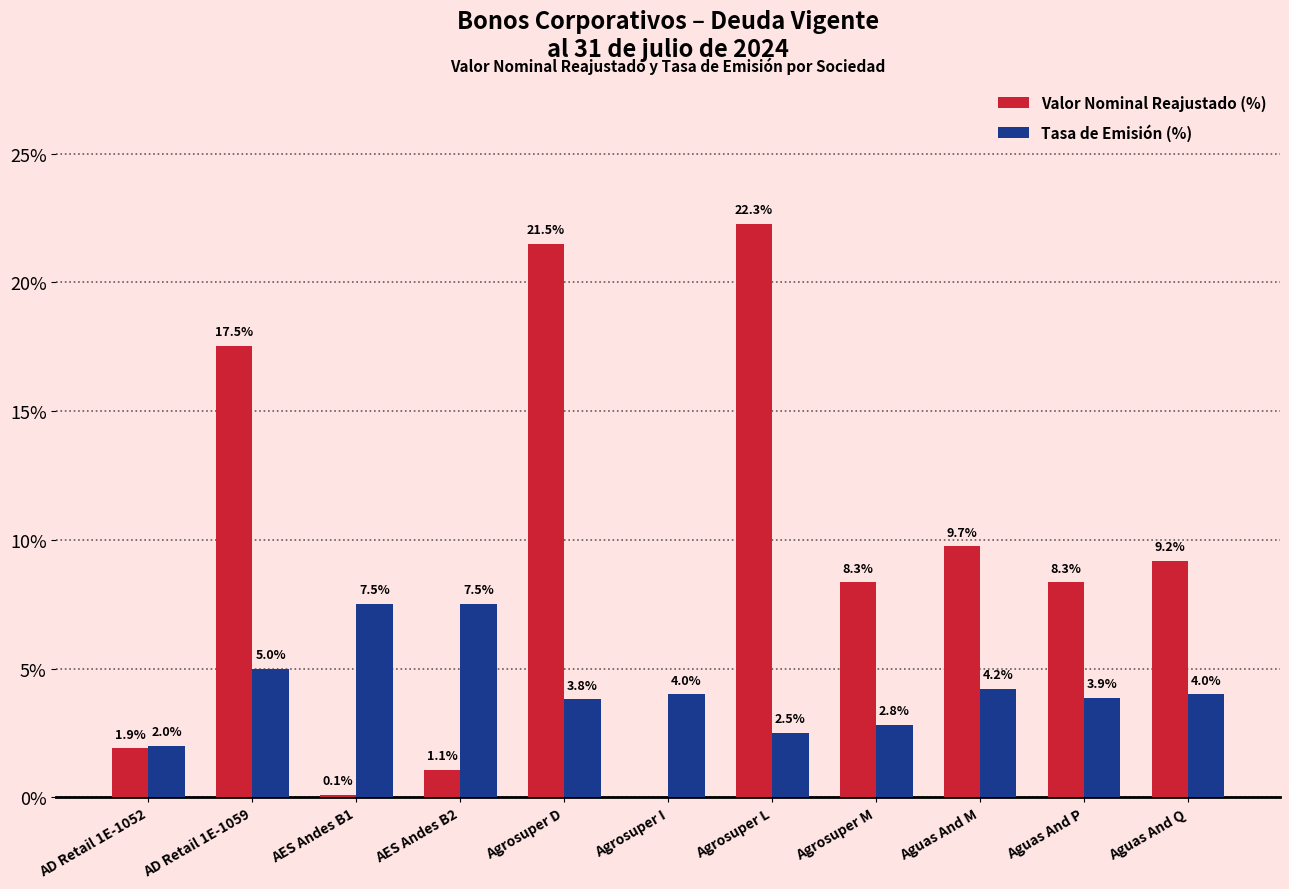

Reading left to right, extract all data points from this chart.

Valor Nominal Reajustado (%): AD Retail 1E-1052=1.9	AD Retail 1E-1059=17.5	AES Andes B1=0.1	AES Andes B2=1.1	Agrosuper D=21.5	Agrosuper I=0.0	Agrosuper L=22.3	Agrosuper M=8.3	Aguas And M=9.7	Aguas And P=8.3	Aguas And Q=9.2
Tasa de Emisión (%): AD Retail 1E-1052=2.0	AD Retail 1E-1059=5.0	AES Andes B1=7.5	AES Andes B2=7.5	Agrosuper D=3.8	Agrosuper I=4.0	Agrosuper L=2.5	Agrosuper M=2.8	Aguas And M=4.2	Aguas And P=3.9	Aguas And Q=4.0